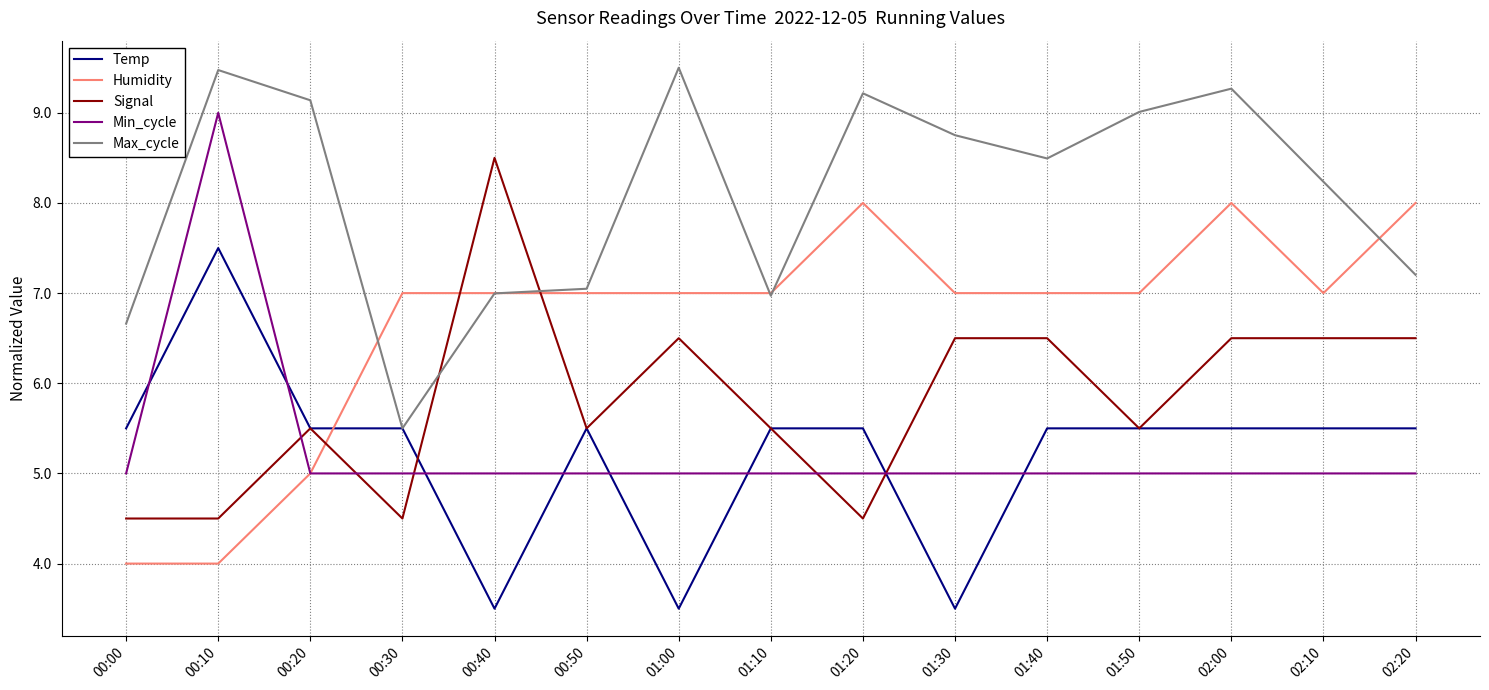

At 01:20, list the series in order from smallest to largest.

Signal, Min_cycle, Temp, Humidity, Max_cycle